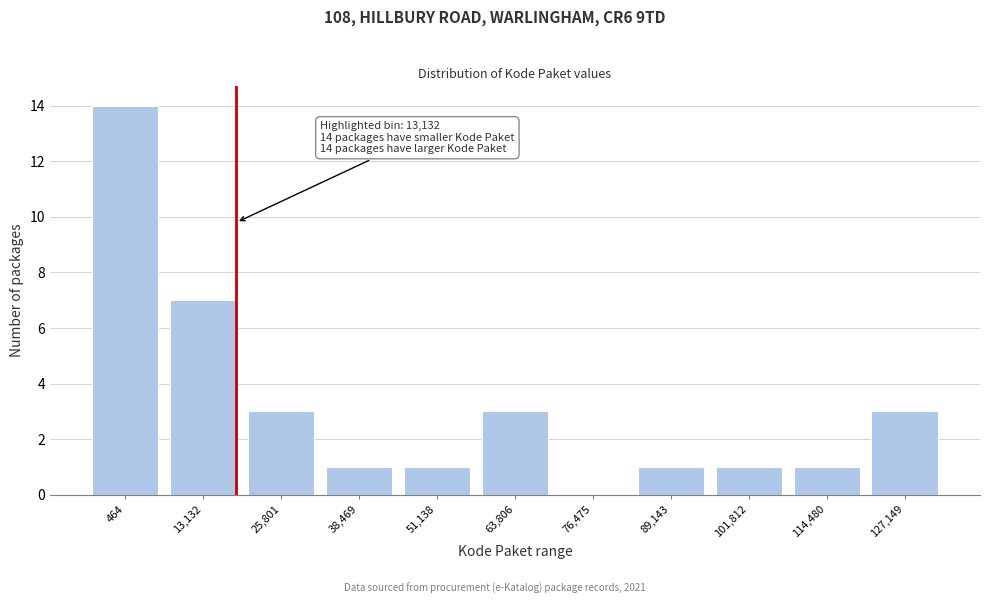

Reading left to right, what are all the values shown in this chart?

464=14	13,132=7	25,801=3	38,469=1	51,138=1	63,806=3	76,475=0	89,143=1	101,812=1	114,480=1	127,149=3